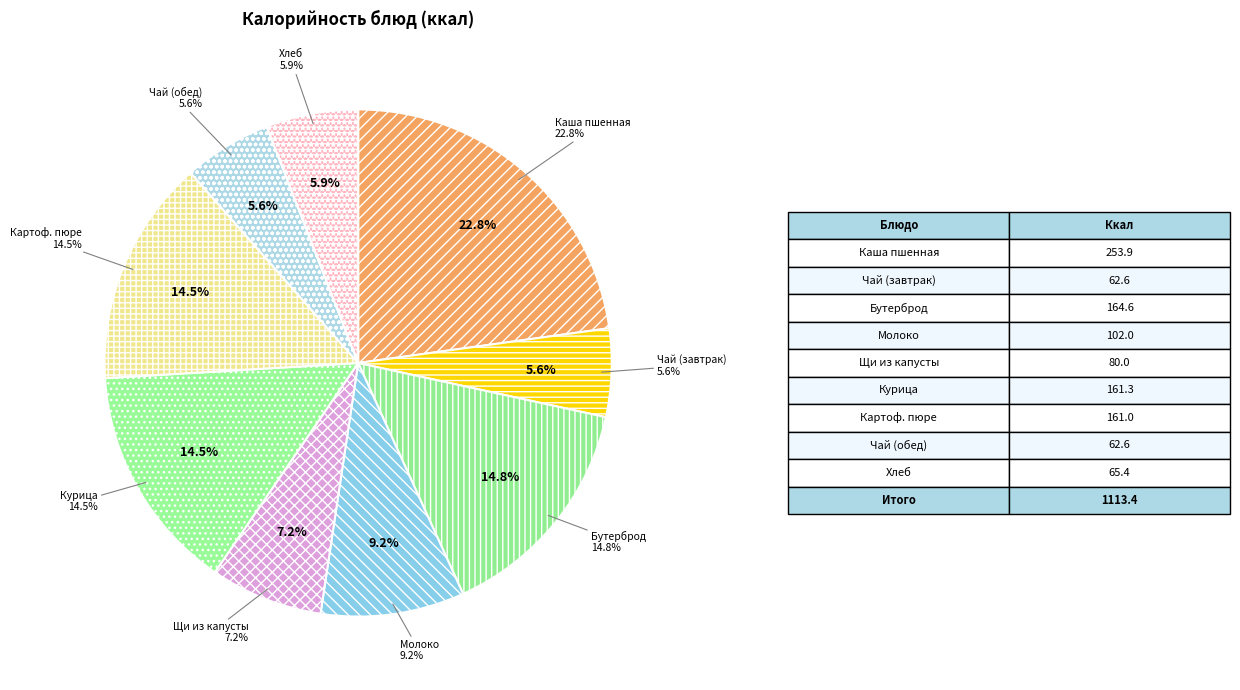

To the nearest percent, what portion does Чай с сахаром (завтрак) represent?

6%